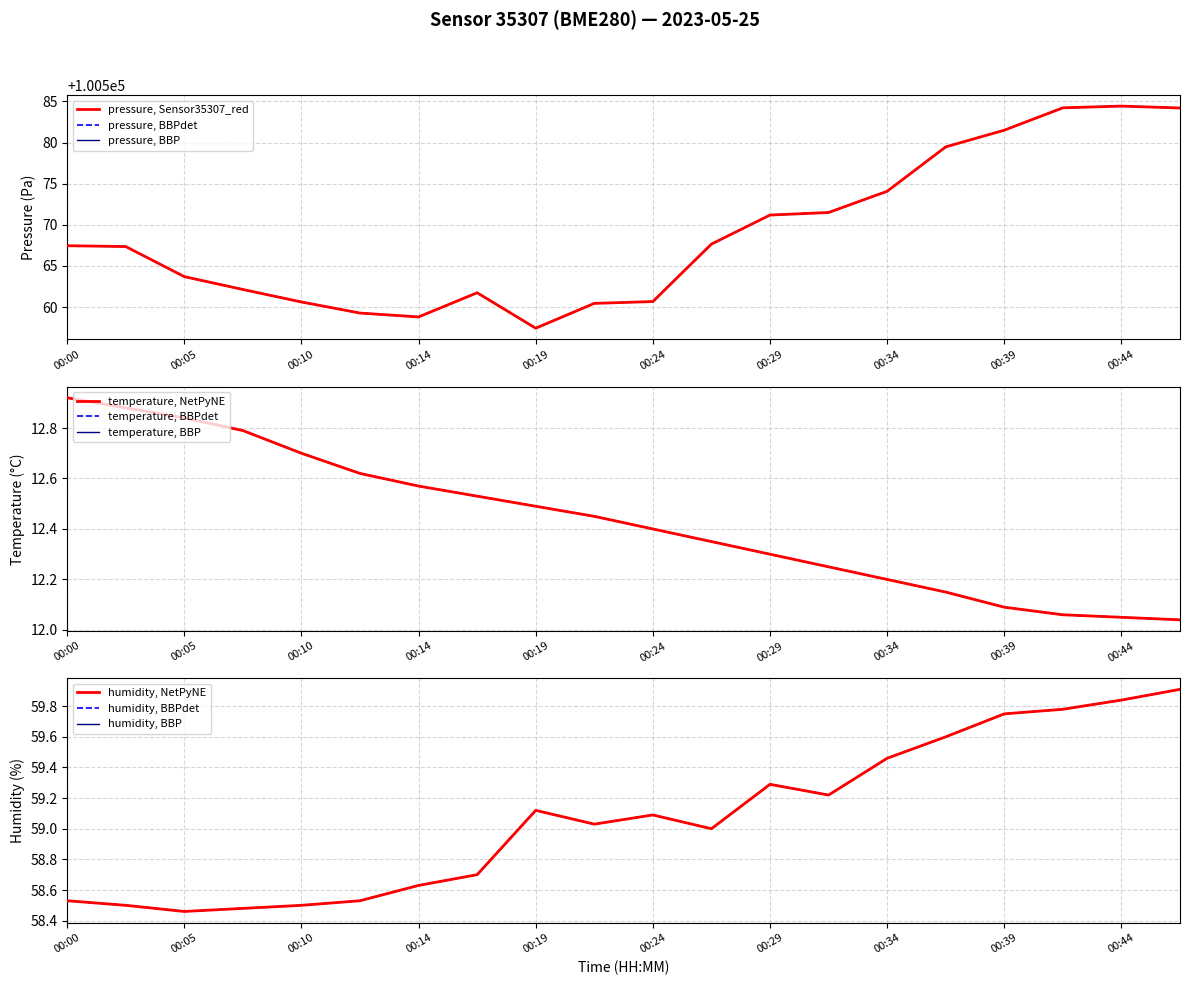

What is the value of the humidity point at the 12th from the left?

59.0